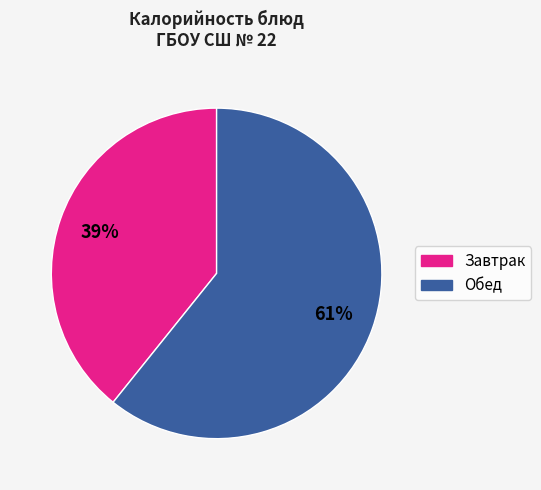

Is there a majority slice in this chart?

Yes